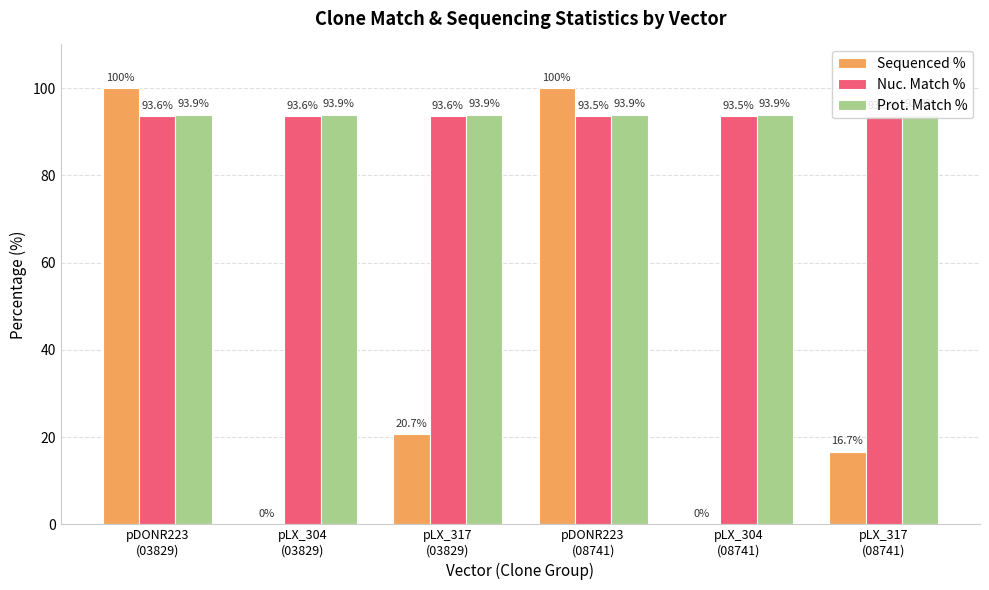

At which label is Sequenced % closest to 50?

pLX_317
(03829)